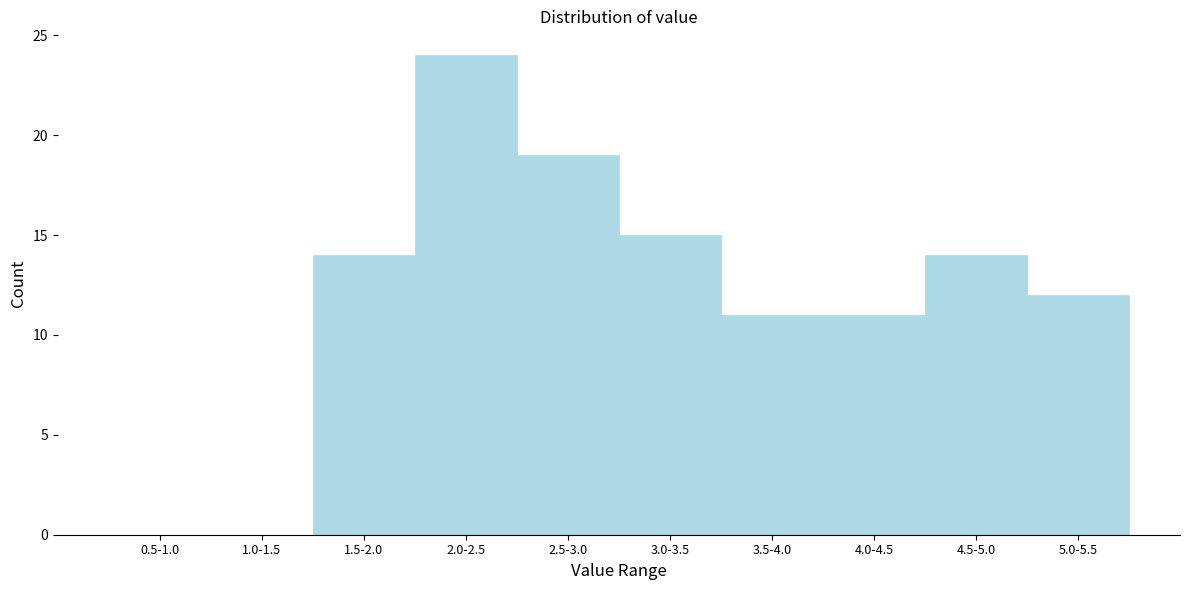

Reading left to right, list all the values displayed in this chart.

0.5-1.0=0	1.0-1.5=0	1.5-2.0=14	2.0-2.5=24	2.5-3.0=19	3.0-3.5=15	3.5-4.0=11	4.0-4.5=11	4.5-5.0=14	5.0-5.5=12